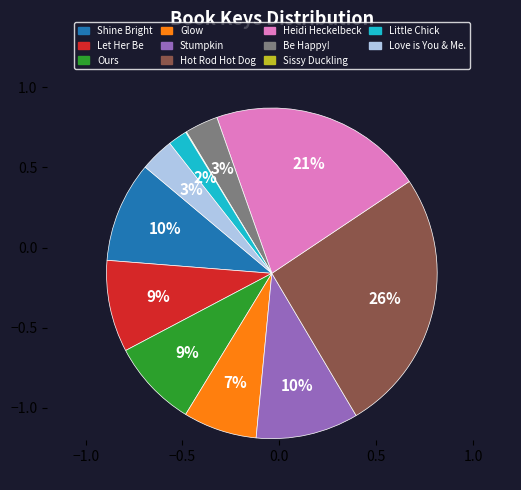

Is there a majority slice in this chart?

No